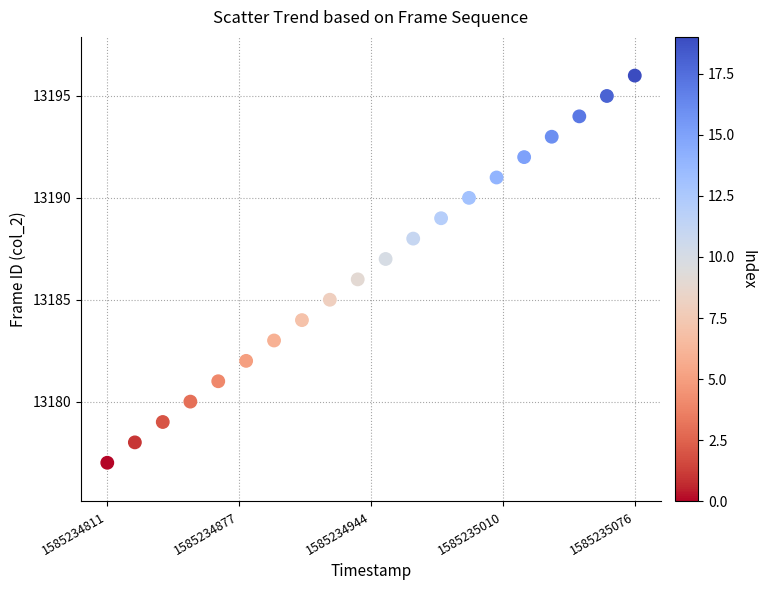

What is the range of Y values (max minus min)?

19